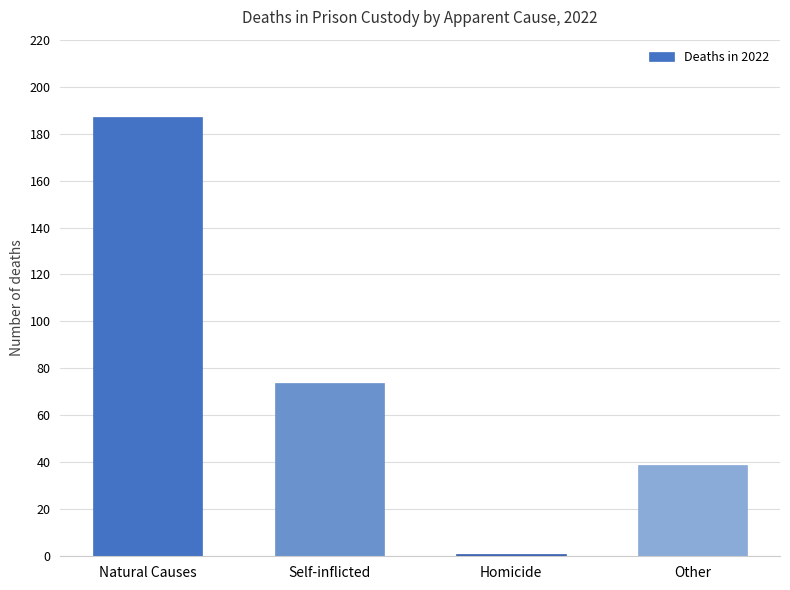

What is the difference between the maximum and minimum values?

186